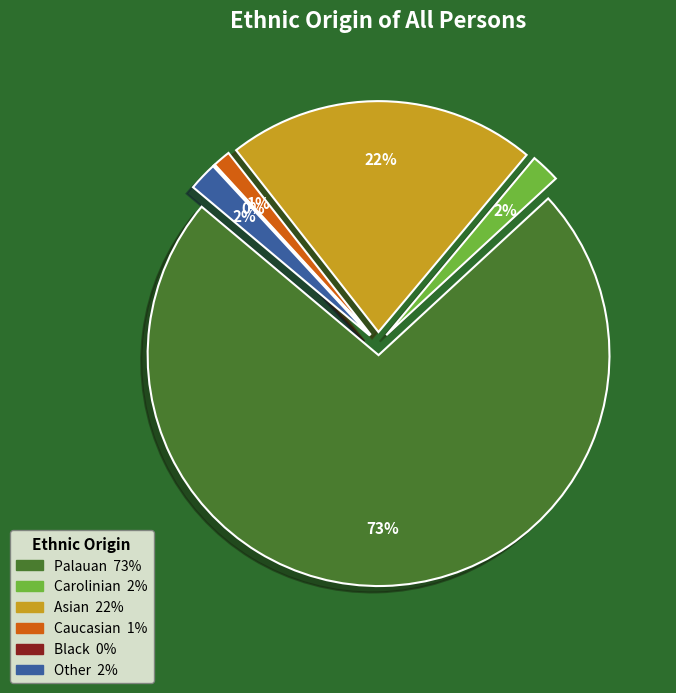

What is the total percentage of Palauan and Carolinian?

75.0%